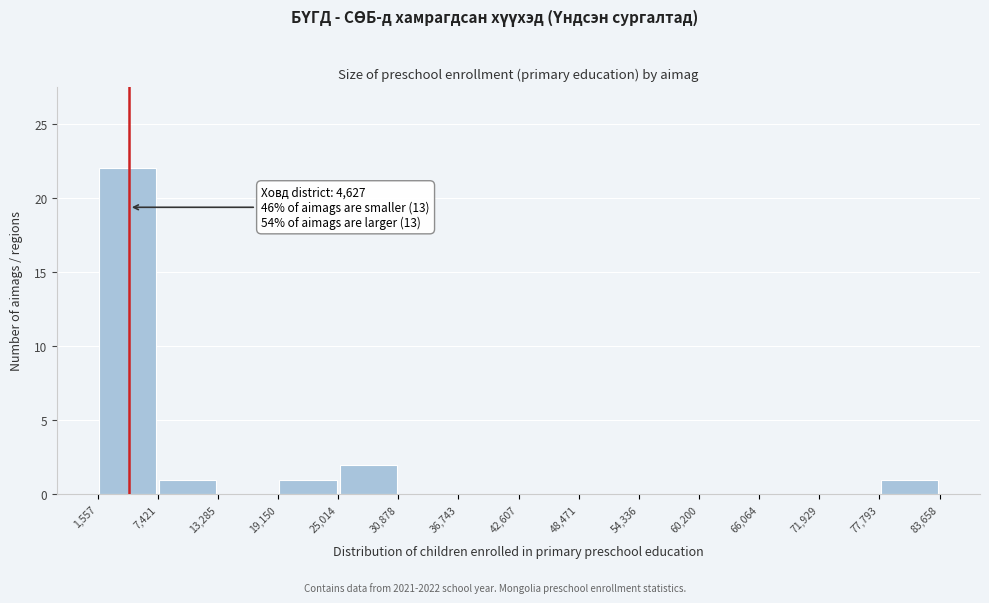

Over which range of the x-axis is the bar tallest?

1,557 to 7,421